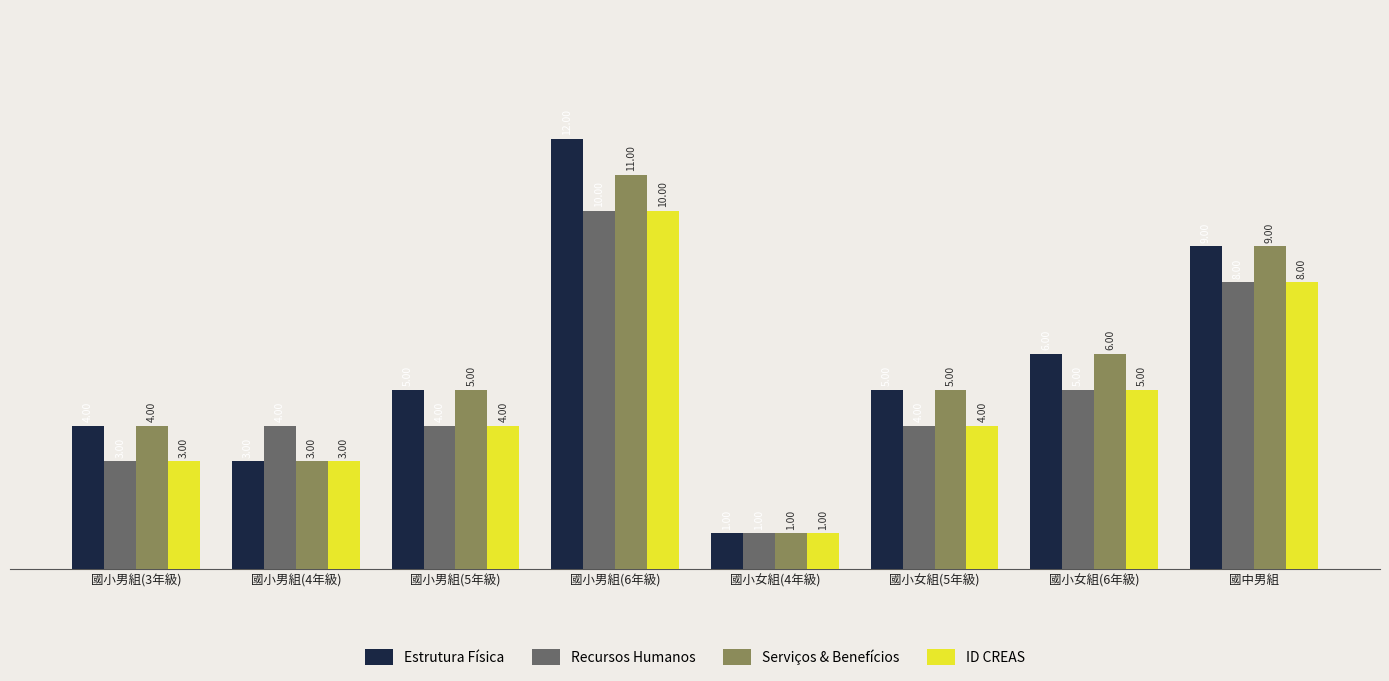

What is the difference between the maximum and minimum values in the Estrutura Física series?

11